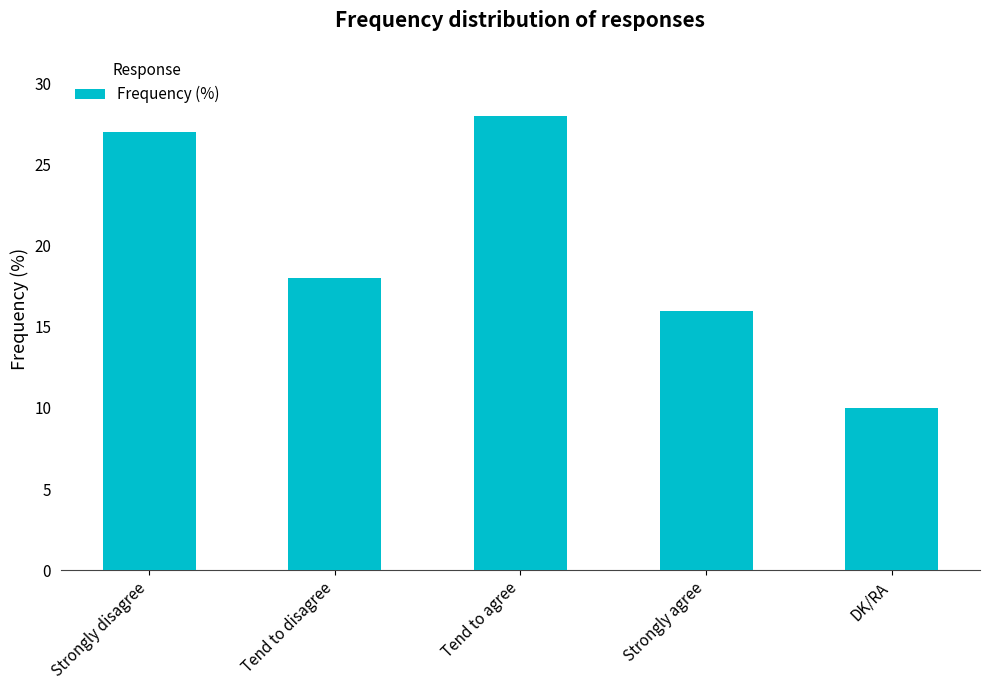

Reading left to right, what are all the values shown in this chart?

Strongly disagree=27	Tend to disagree=18	Tend to agree=28	Strongly agree=16	DK/RA=10